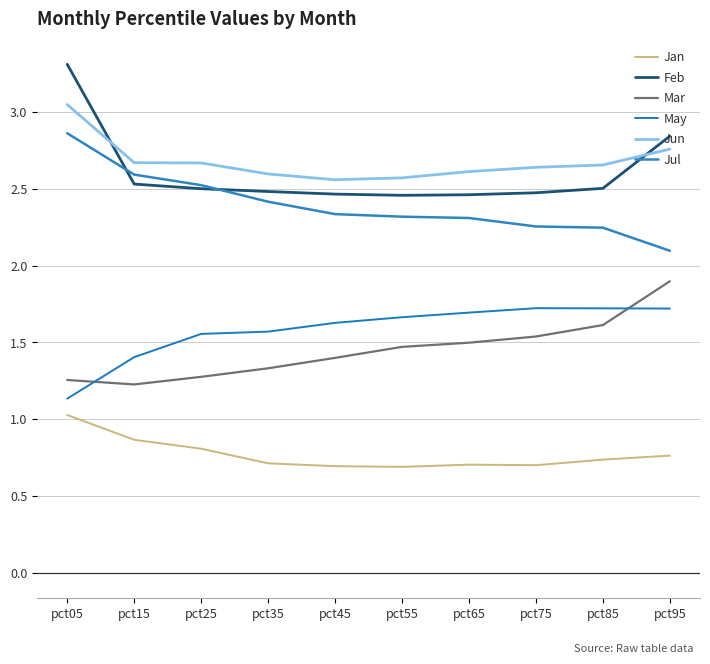

Which series has the largest range (max minus min)?

Feb